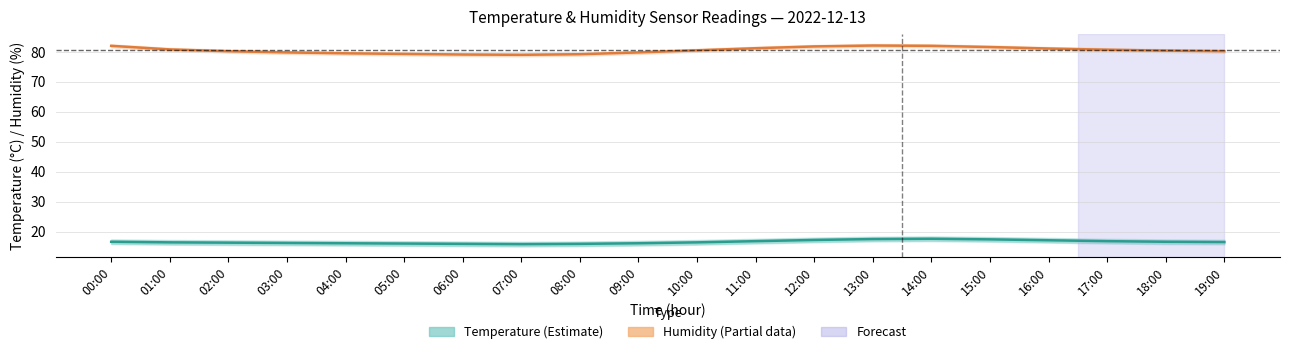

How many data points in humidity_mean are less than 80?

7